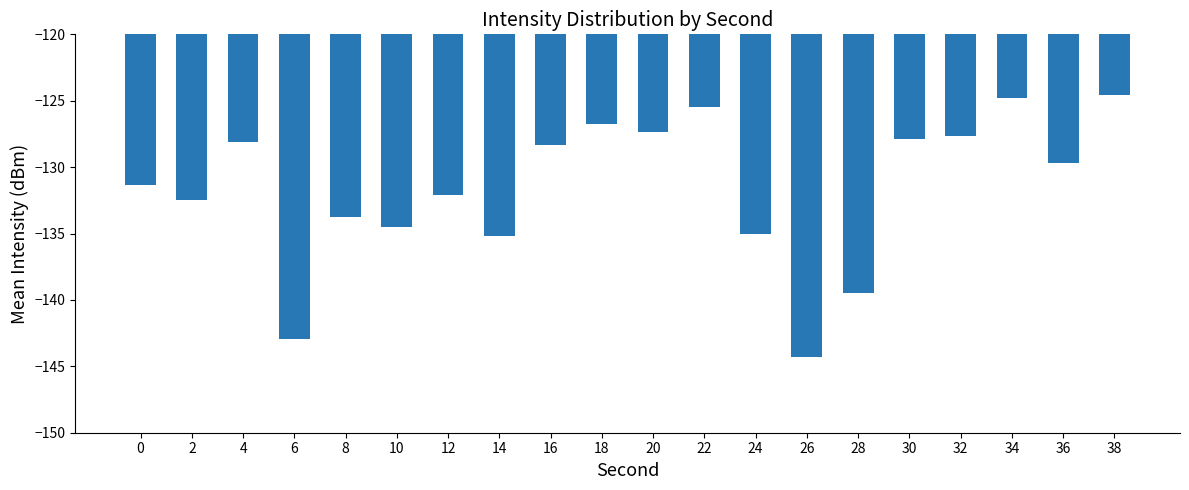

What is the change in value from 16 to 22?

+2.8